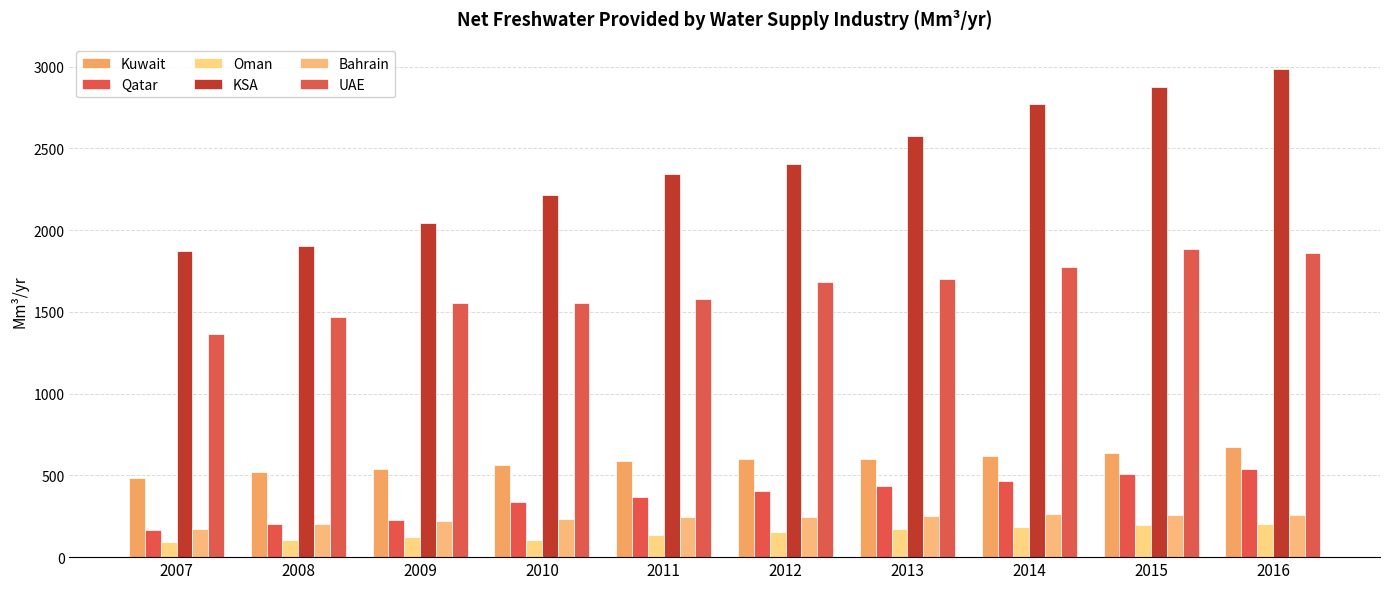

Does the chart contain stacked bars?

No